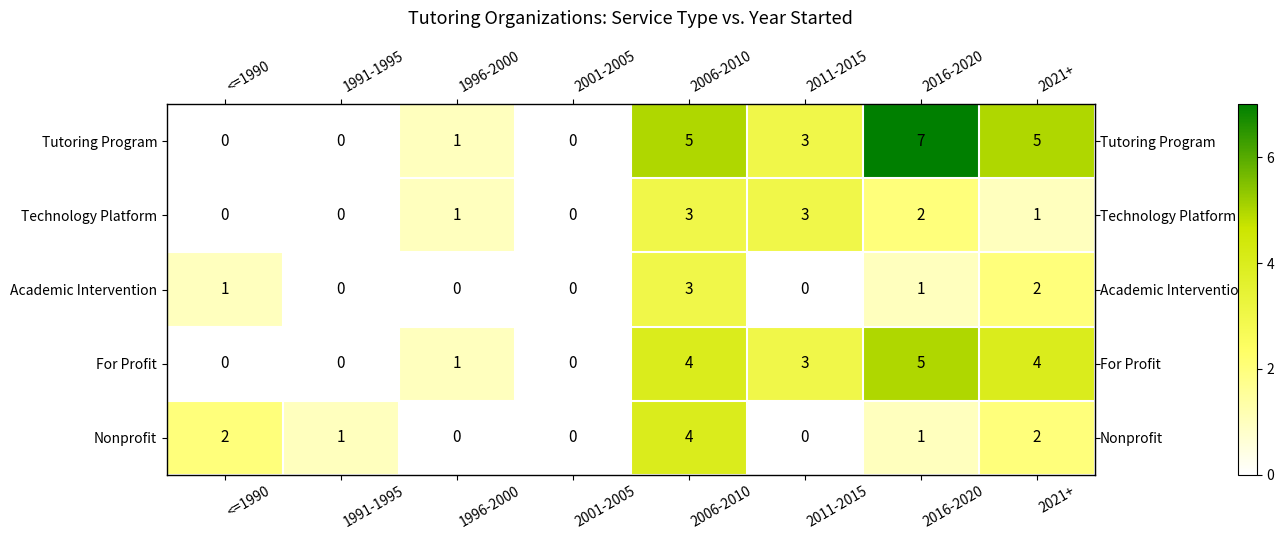

Count the Nonprofit values in the range 0 to 2.

7